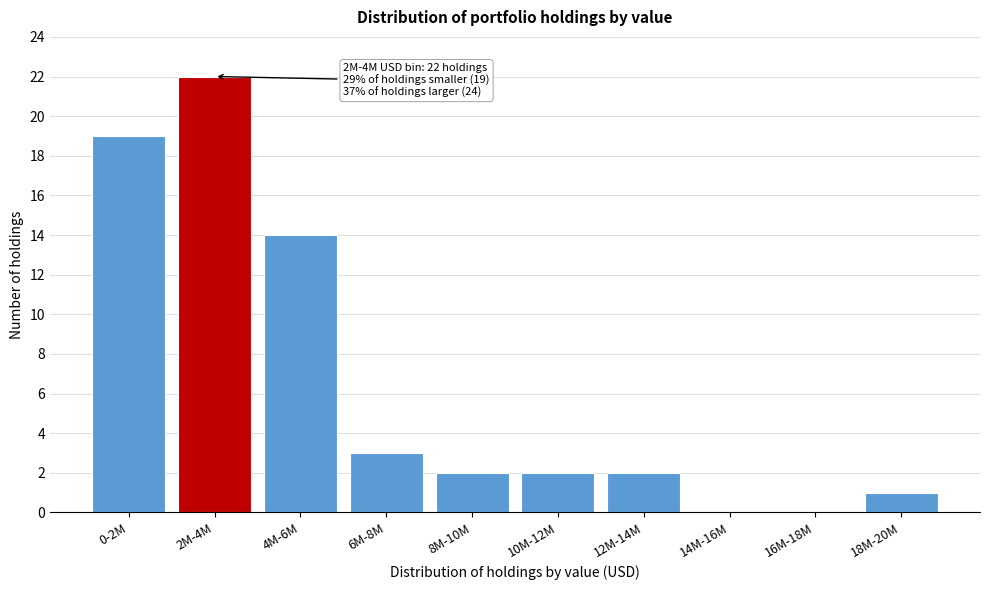

Reading right to left, what are all the values shown in this chart?

18M-20M=1	16M-18M=0	14M-16M=0	12M-14M=2	10M-12M=2	8M-10M=2	6M-8M=3	4M-6M=14	2M-4M=22	0-2M=19